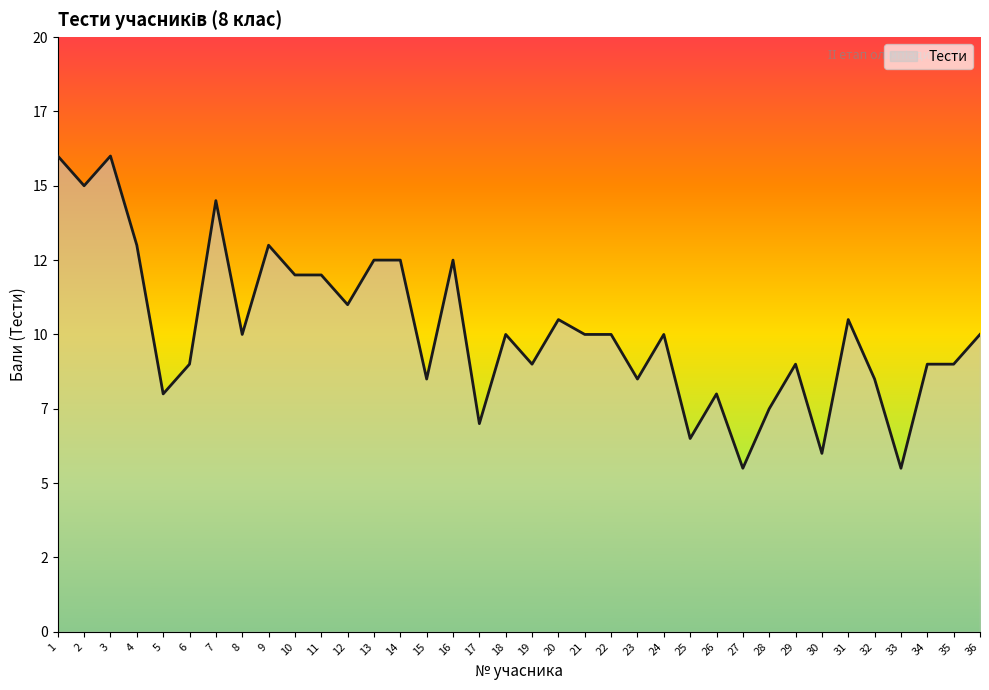

Reading left to right, extract all data points from this chart.

16.0	15.0	16.0	13.0	8.0	9.0	14.5	10.0	13.0	12.0	12.0	11.0	12.5	12.5	8.5	12.5	7.0	10.0	9.0	10.5	10.0	10.0	8.5	10.0	6.5	8.0	5.5	7.5	9.0	6.0	10.5	8.5	5.5	9.0	9.0	10.0